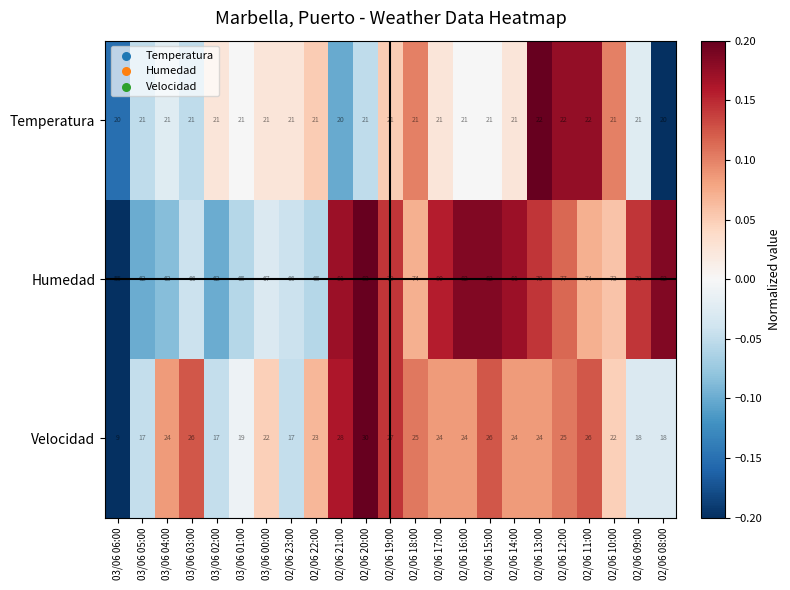

The value of Velocidad at 02/06 10:00 is 34. True or false?

False